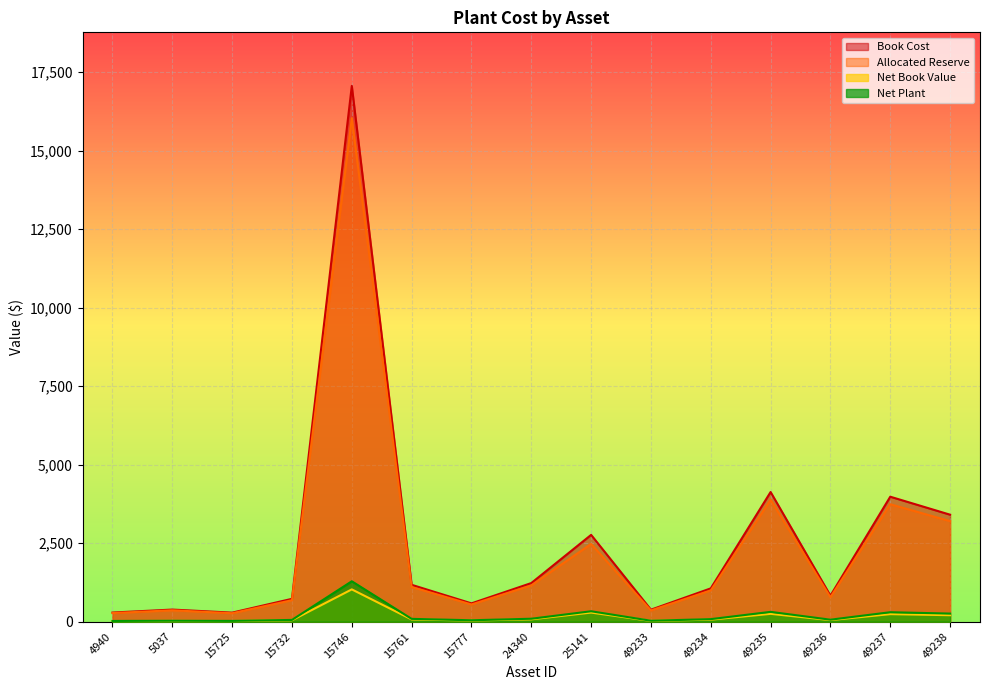

What is the difference between the second highest and minimum values in the net_book_value series?

271.3